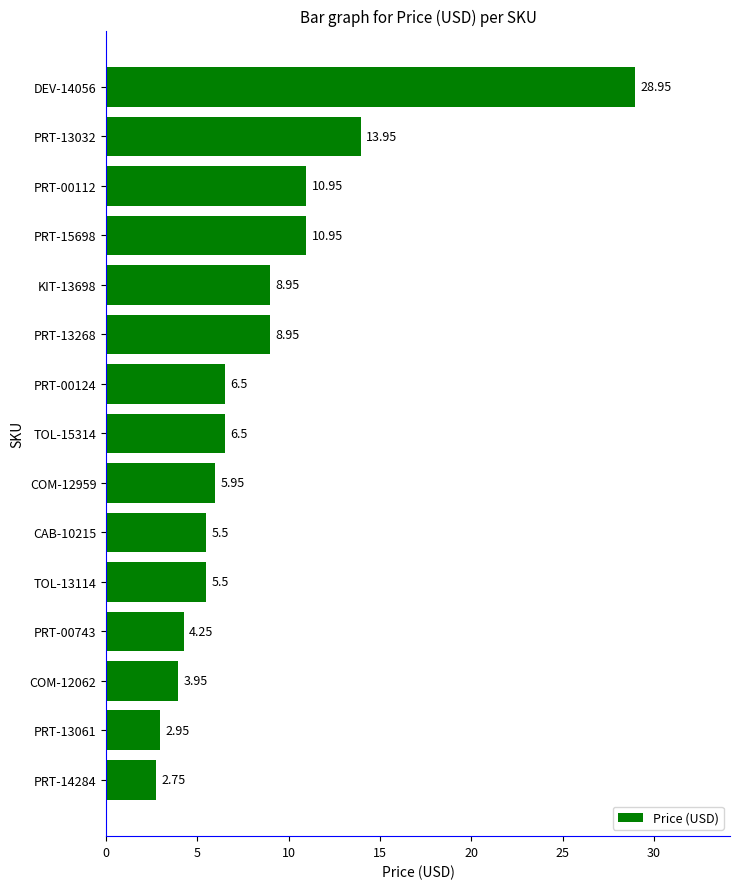

What is the ratio of the value at PRT-00124 to the value at PRT-14284?

2.4